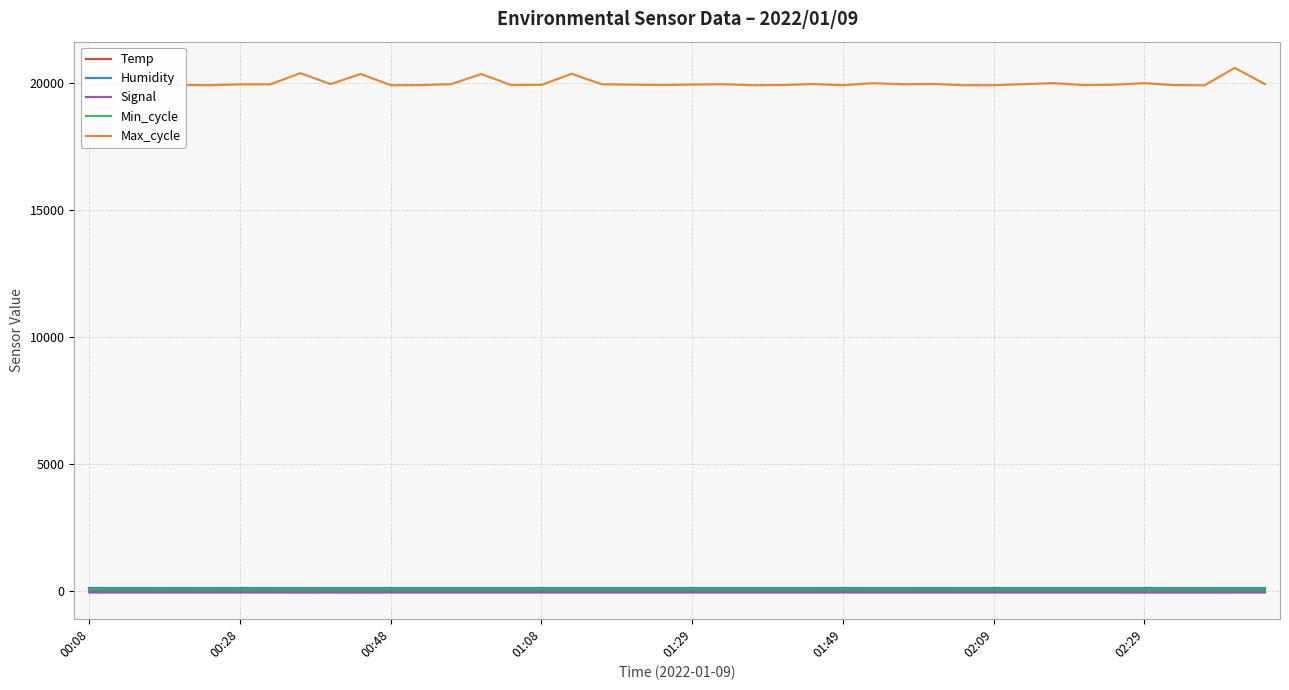

True or false: Min_cycle and Max_cycle cross at least once.

False